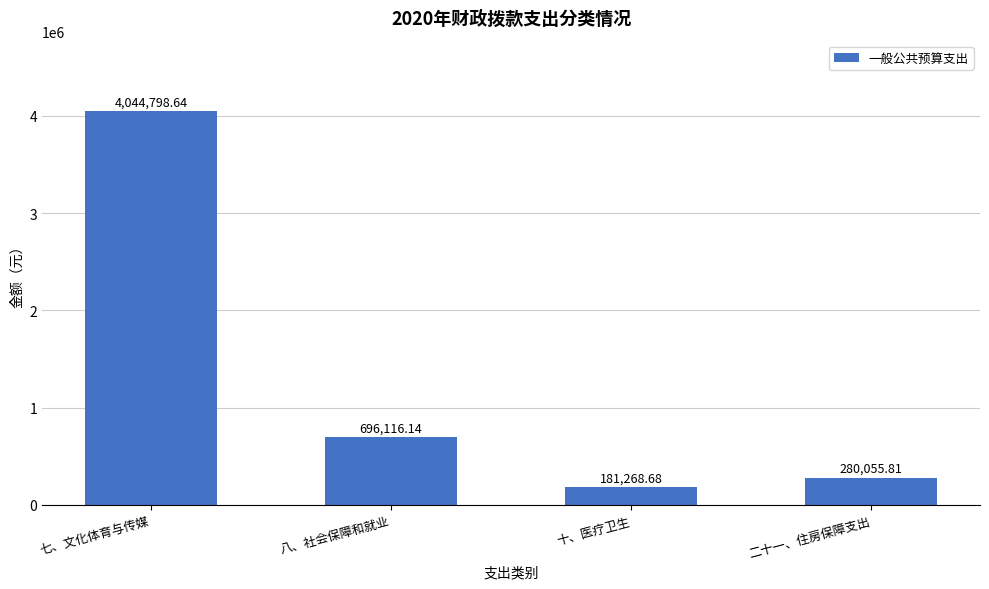

What is the average value?

1300559.8